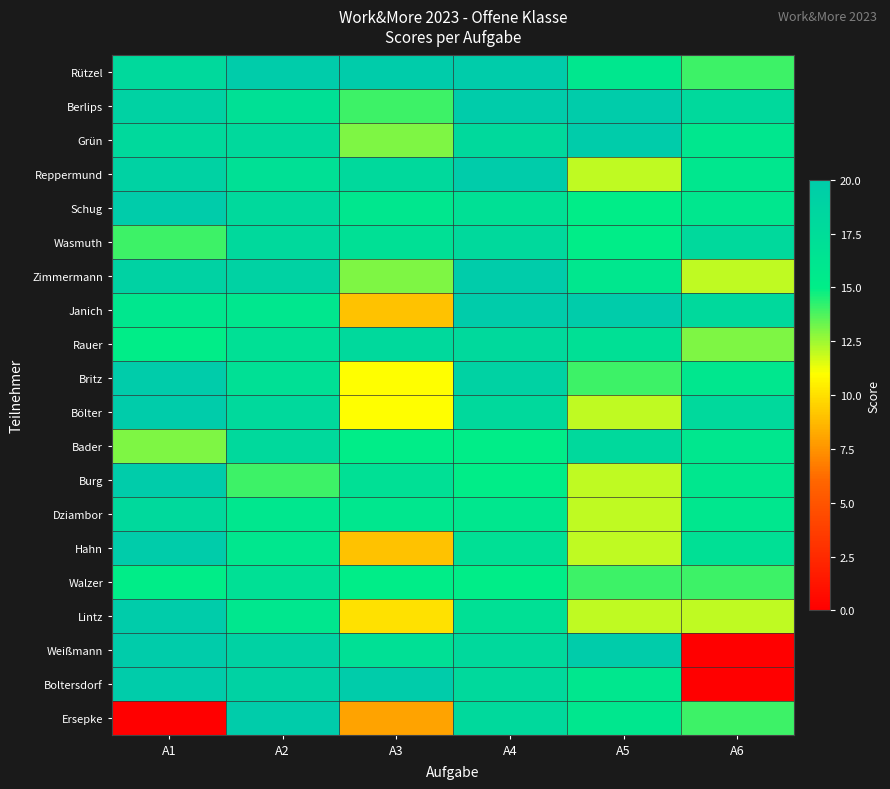

Which label corresponds to the smallest value in the chart?

A6